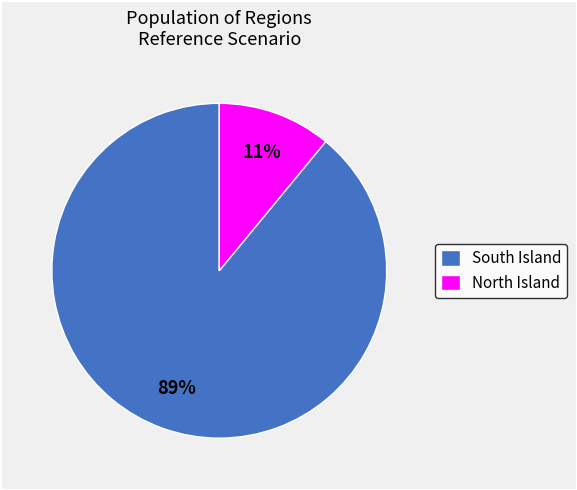

What percentage is the South Island slice, to the nearest percent?

89%